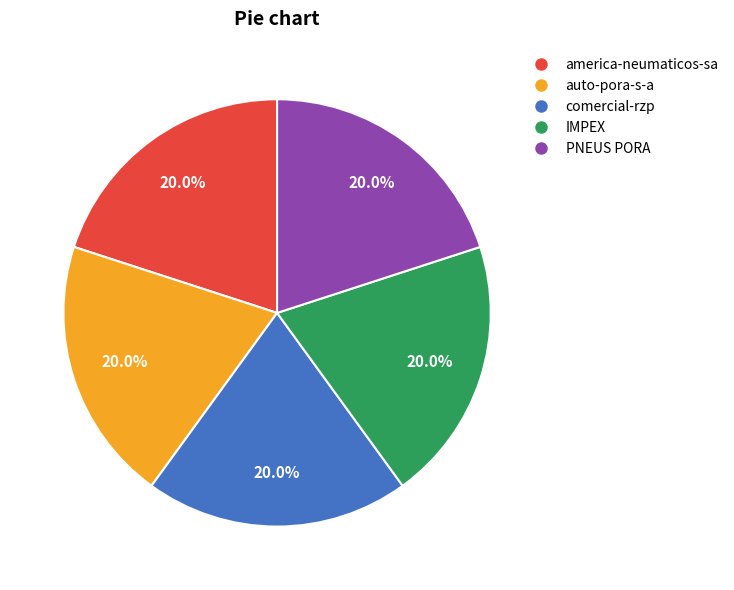

Approximately how many times larger is the value at auto-pora-s-a compared to comercial-rzp?

1.0